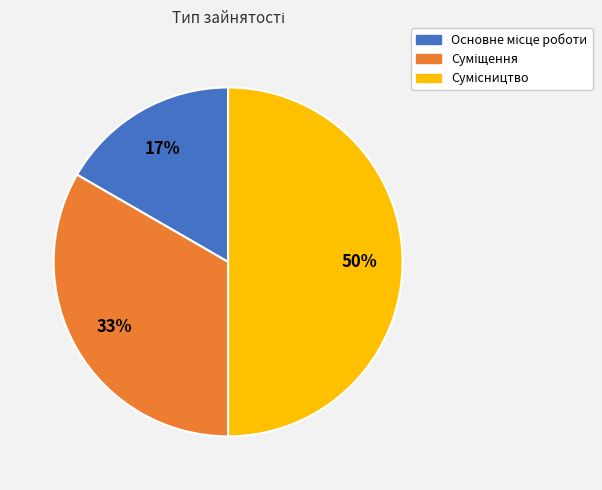

To the nearest percent, what is the average slice percentage?

33%